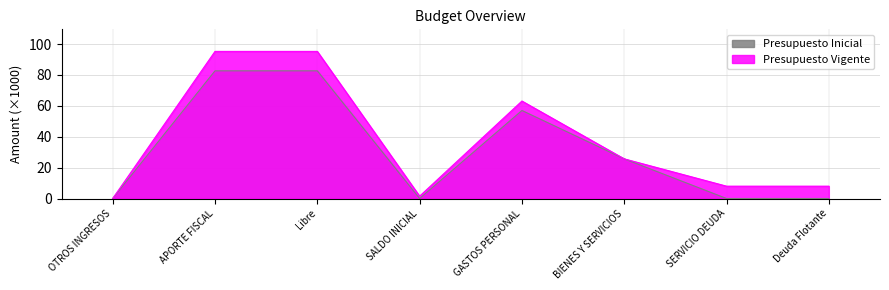

At which label does Presupuesto Vigente reach its peak?

APORTE FISCAL